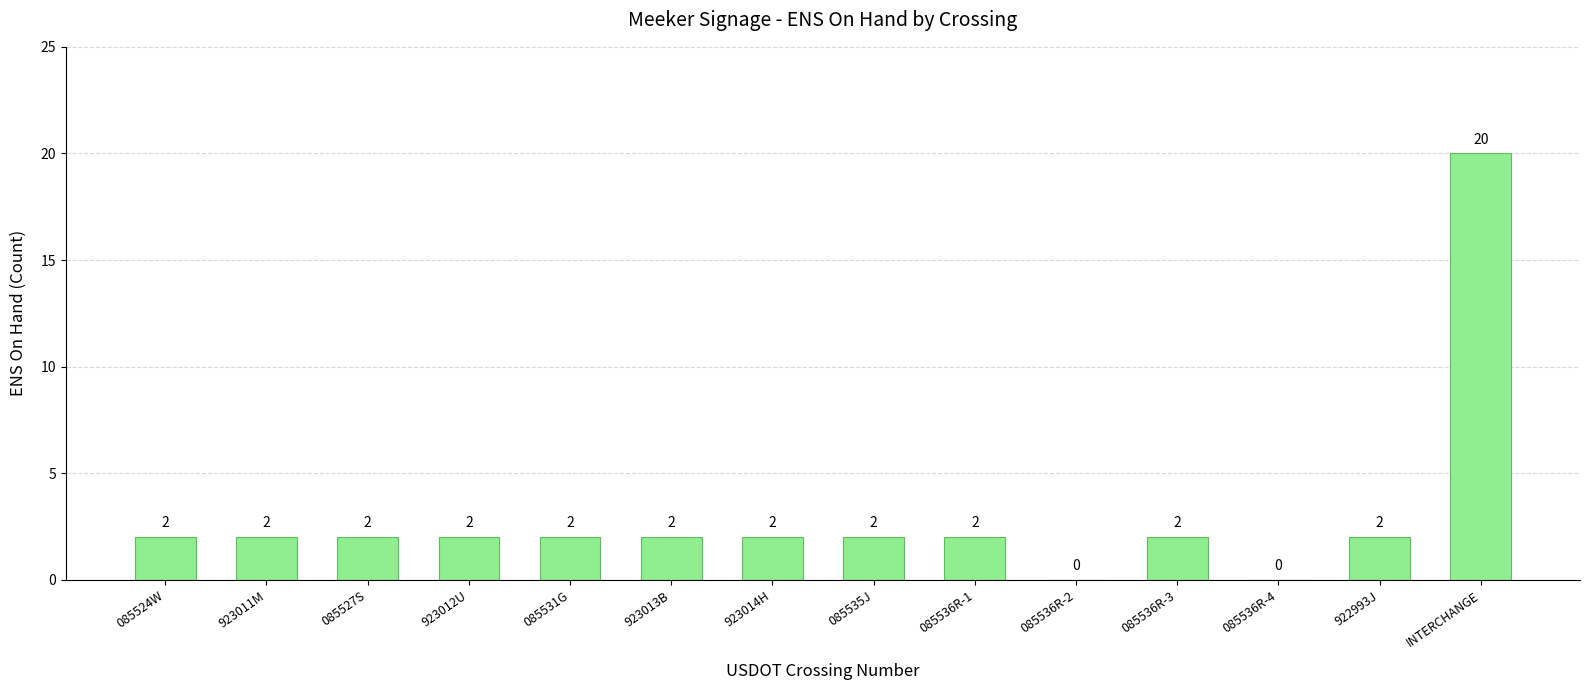

Is it true that the value at INTERCHANGE is 6?

False